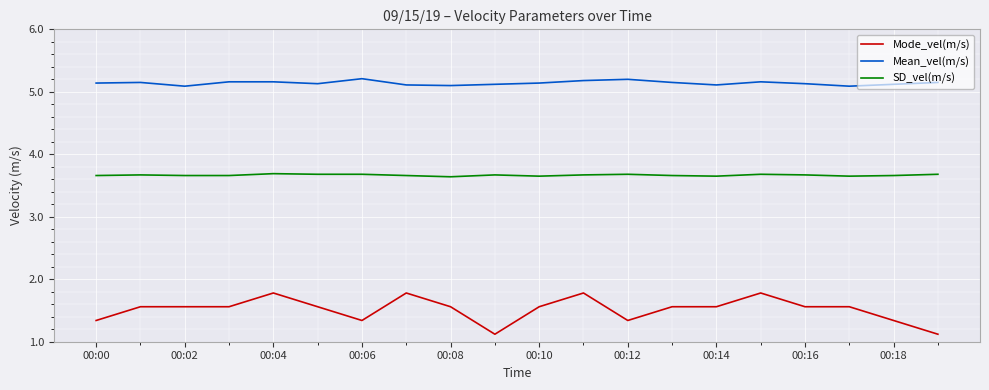

List the series in order of their overall mean, highest first.

Mean_vel(m/s), SD_vel(m/s), Mode_vel(m/s)